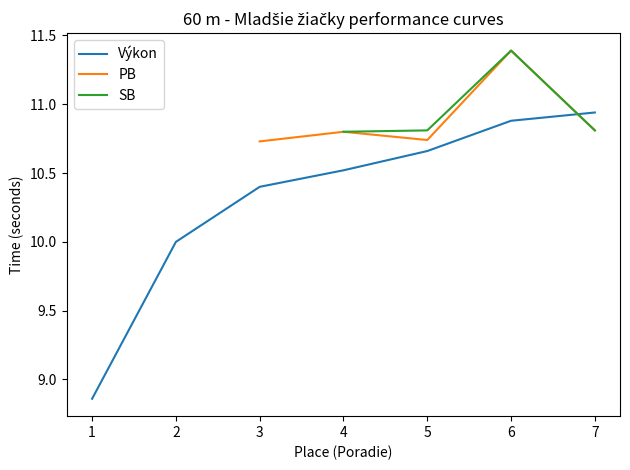

What are all the series names shown in the legend?

Výkon, PB, SB